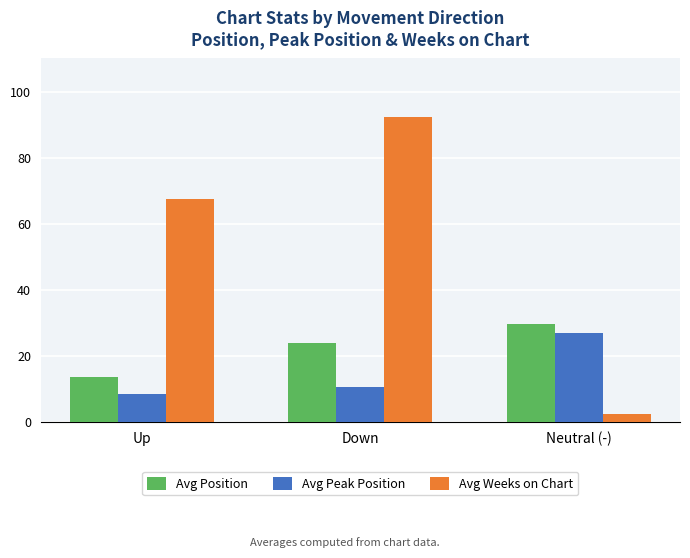

What is the highest value of the Avg Weeks on Chart series?

92.2